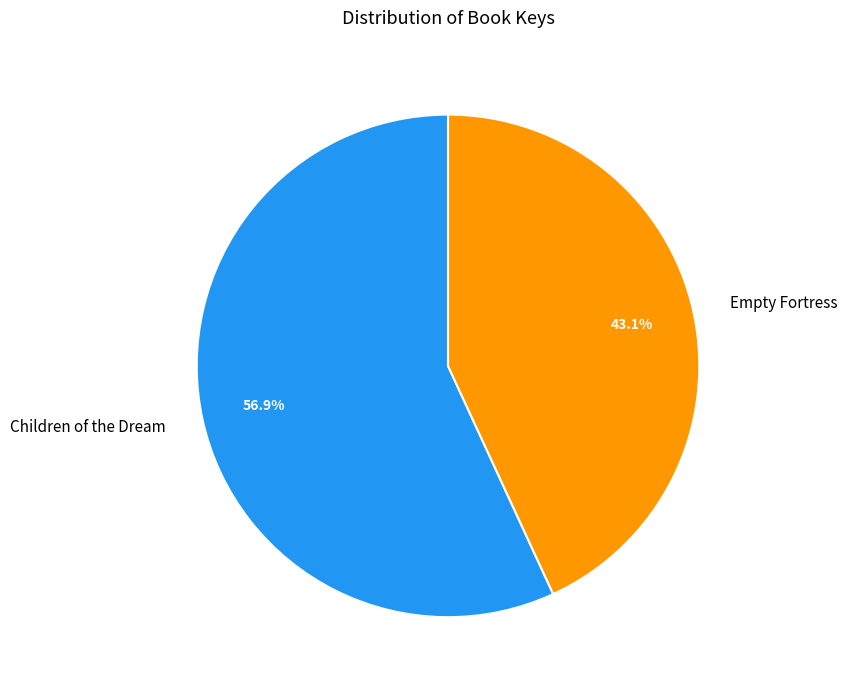

To the nearest percent, what portion does Empty Fortress represent?

43%